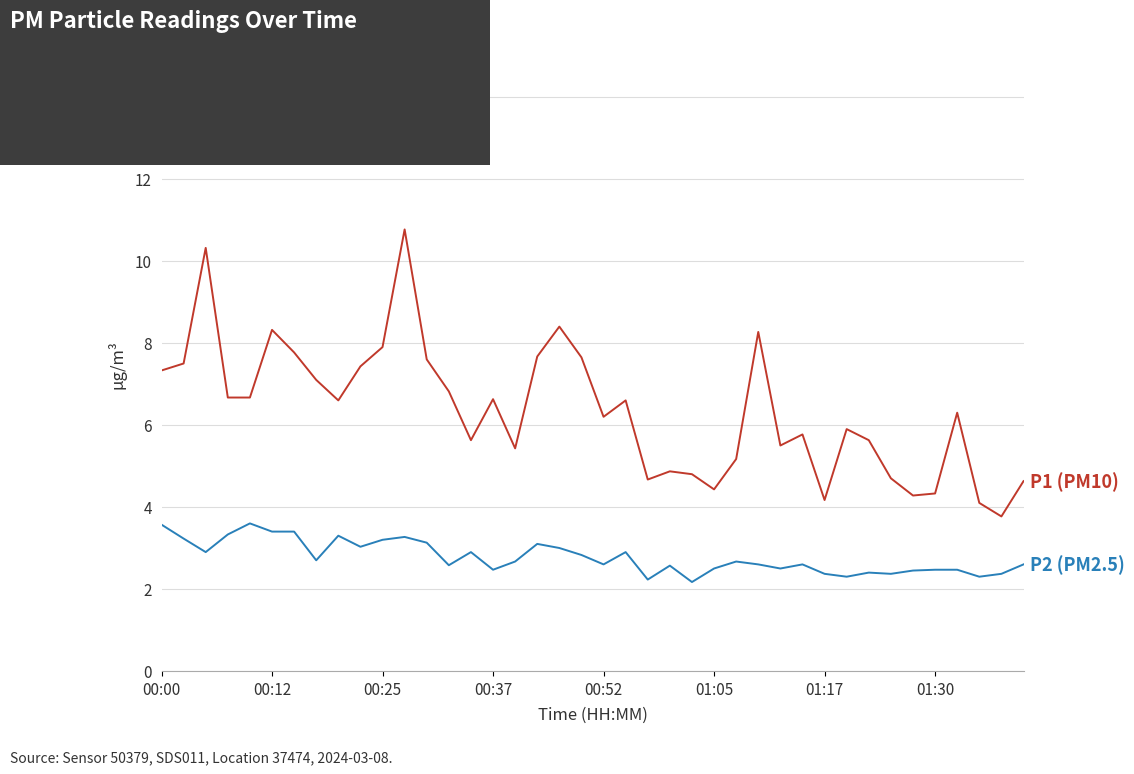

What is the greatest value displayed?

10.8